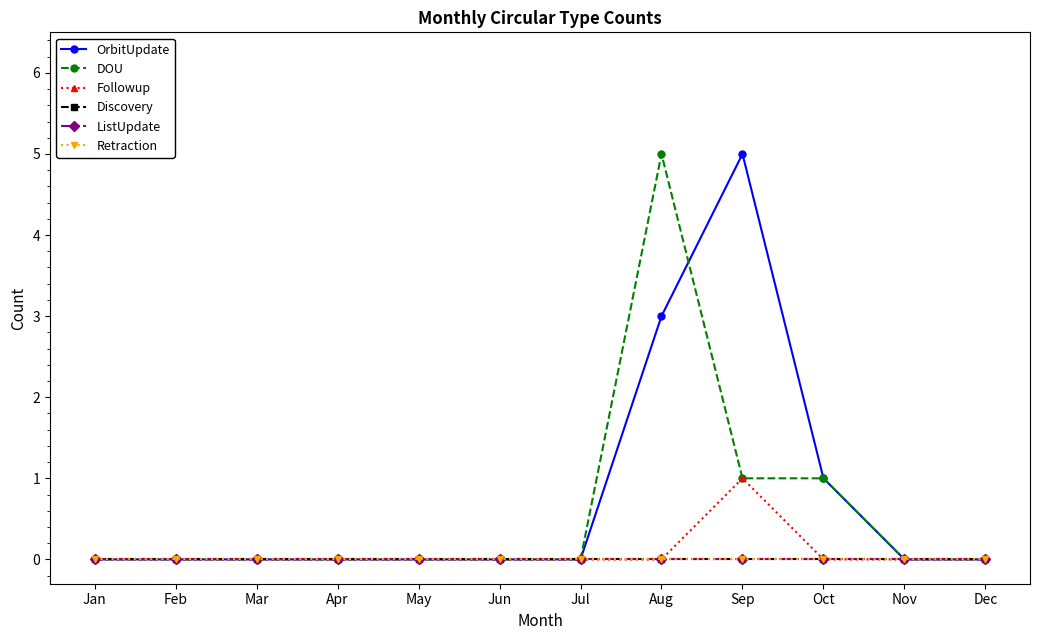

Which label corresponds to the smallest value in the chart?

Jan